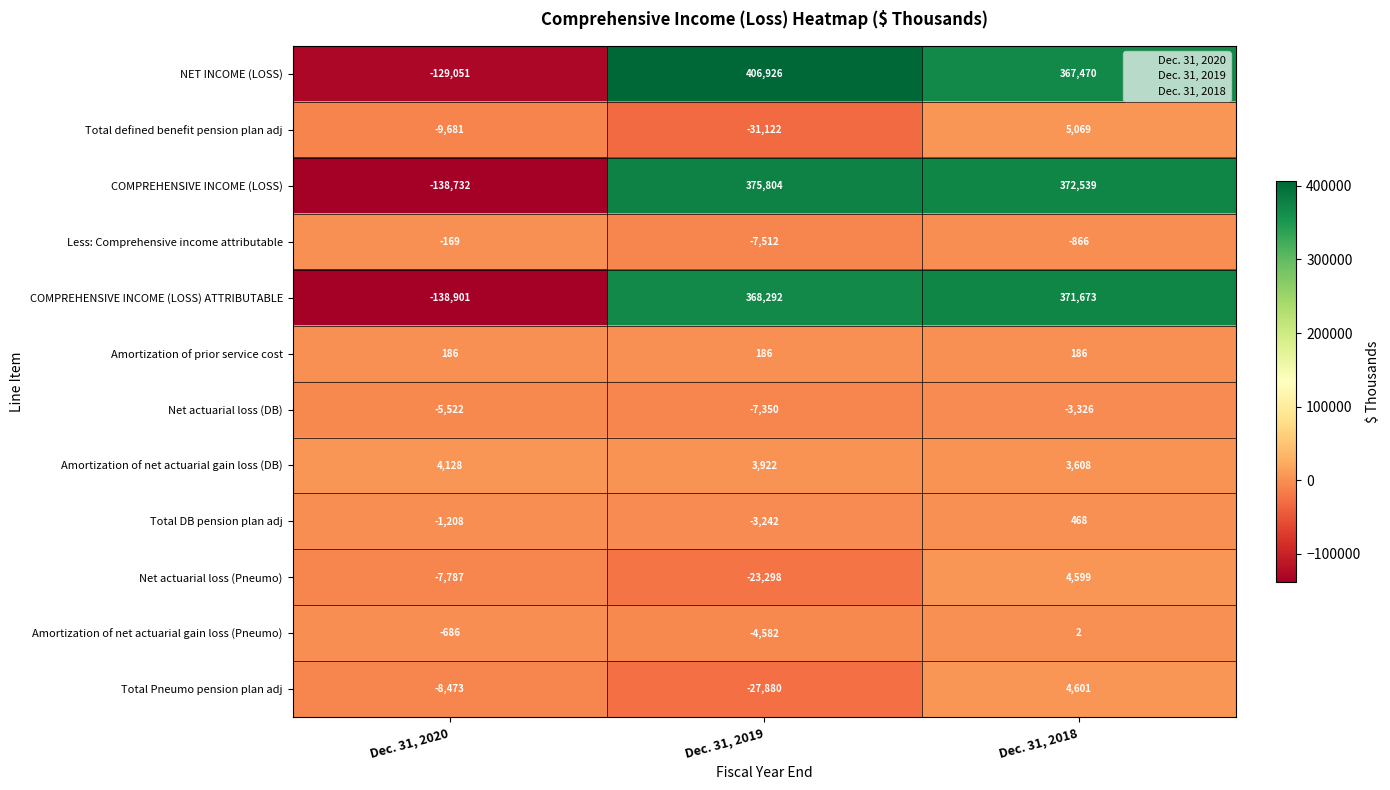

The value of COMPREHENSIVE INCOME (LOSS) at Dec. 31, 2018 is 372539. True or false?

True